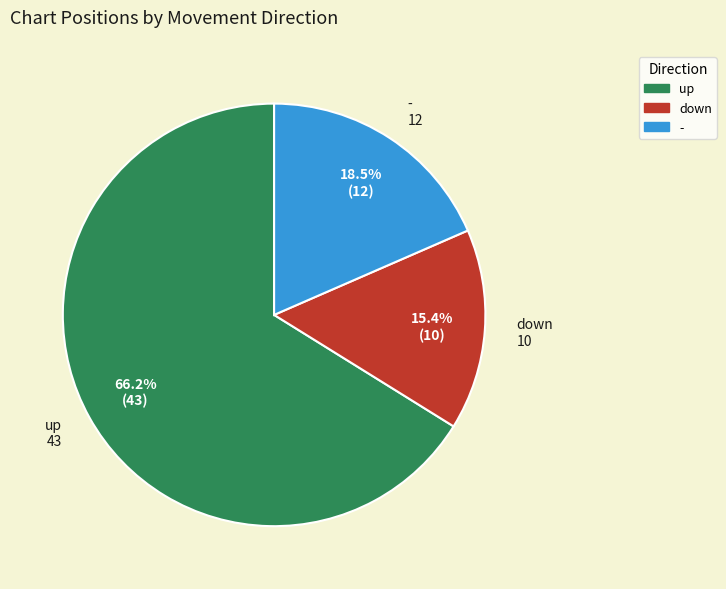

What is the ratio of the value at down to the value at -?

0.8